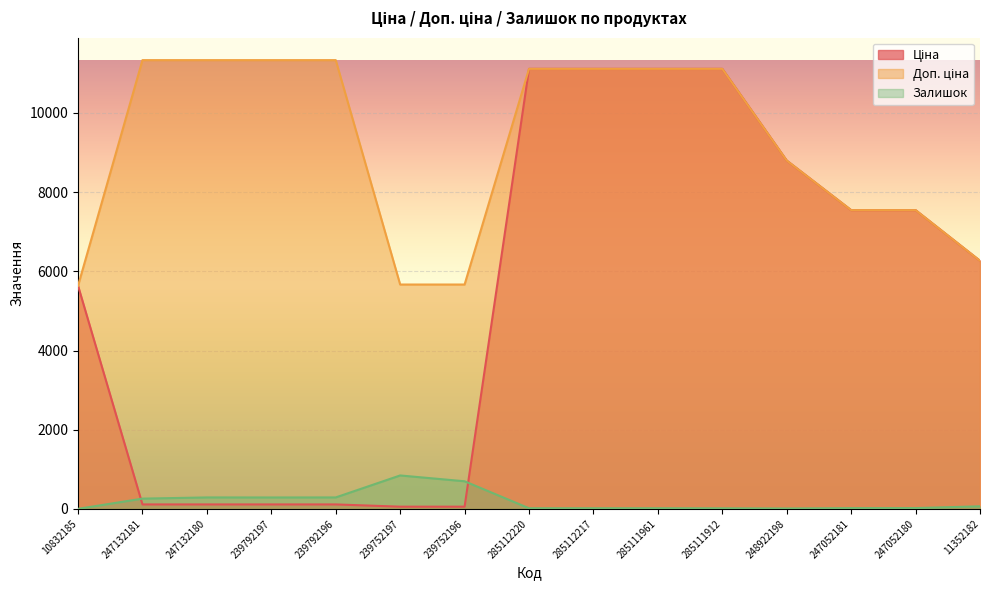

At 247132181, list the series in order from smallest to largest.

Ціна, Залишок, Доп. ціна